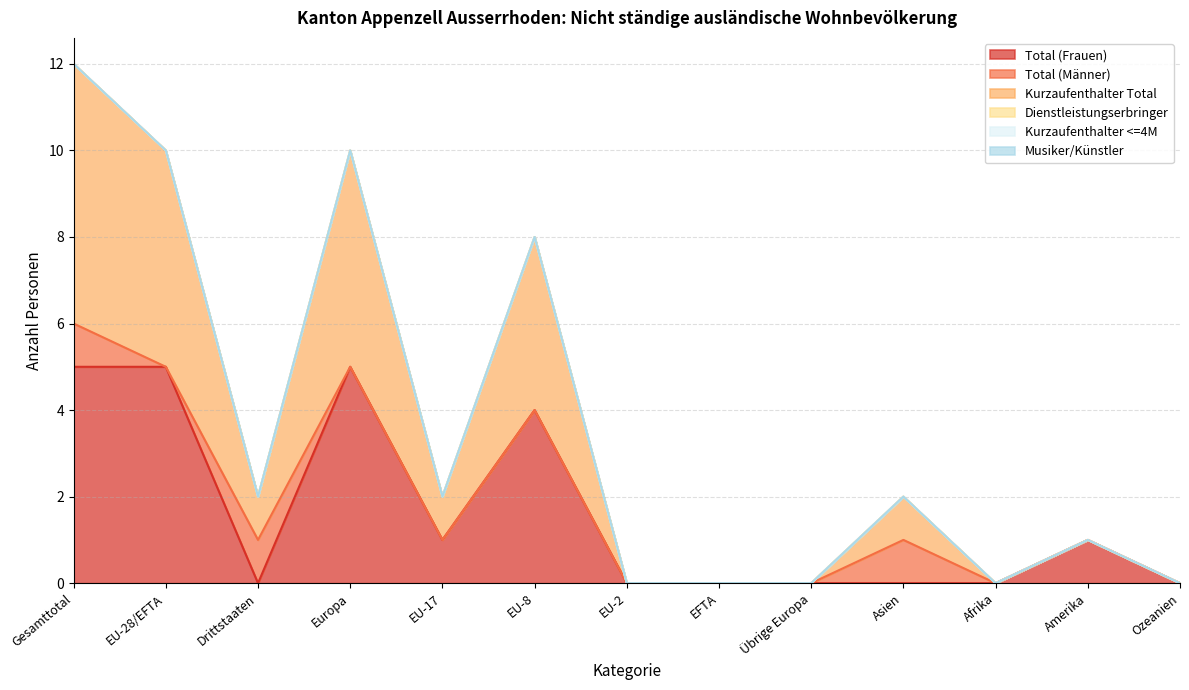

What position from the right is Afrika?

3